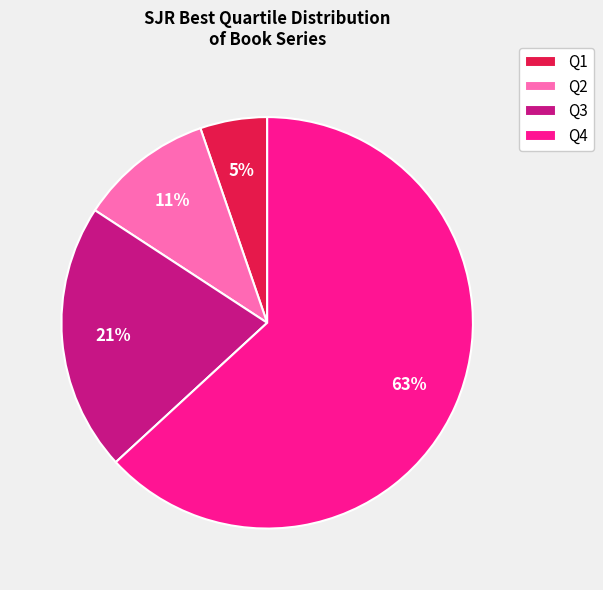

To the nearest percent, what is the combined percentage of Q3 and Q2?

32%